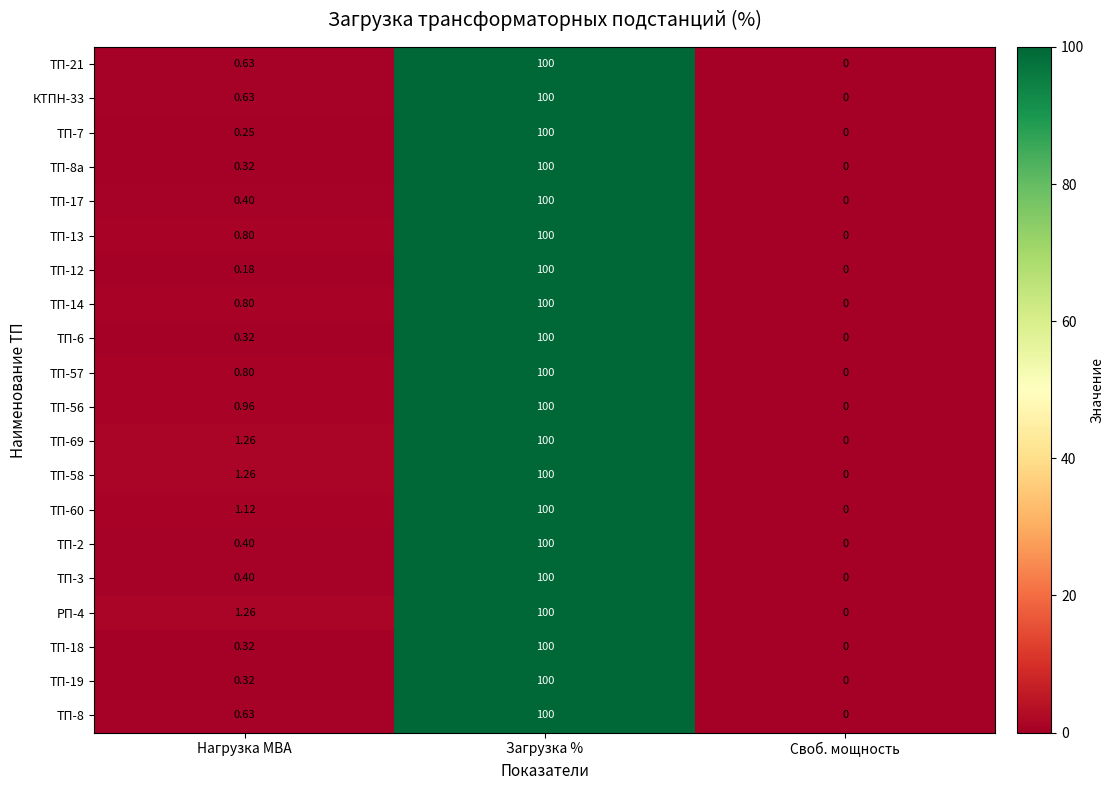

At which label is ТП-19 closest to 50?

Нагрузка МВА